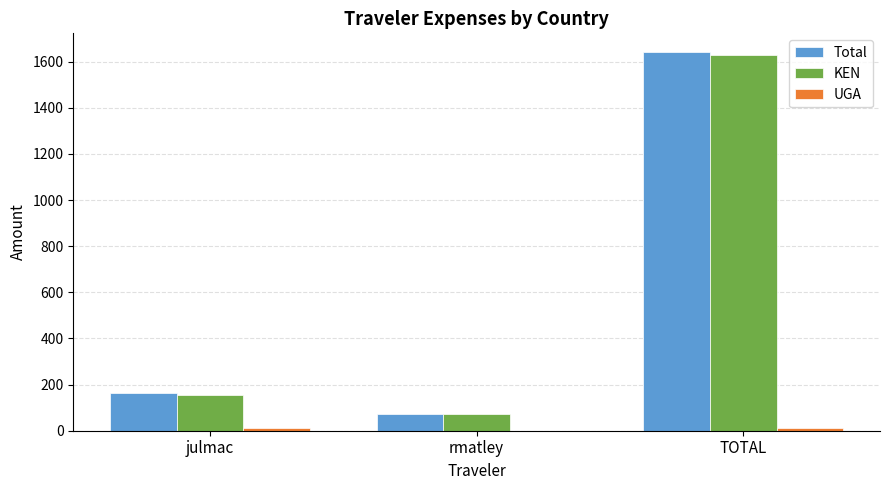

What is the approximate value of Total at rmatley?

70.8